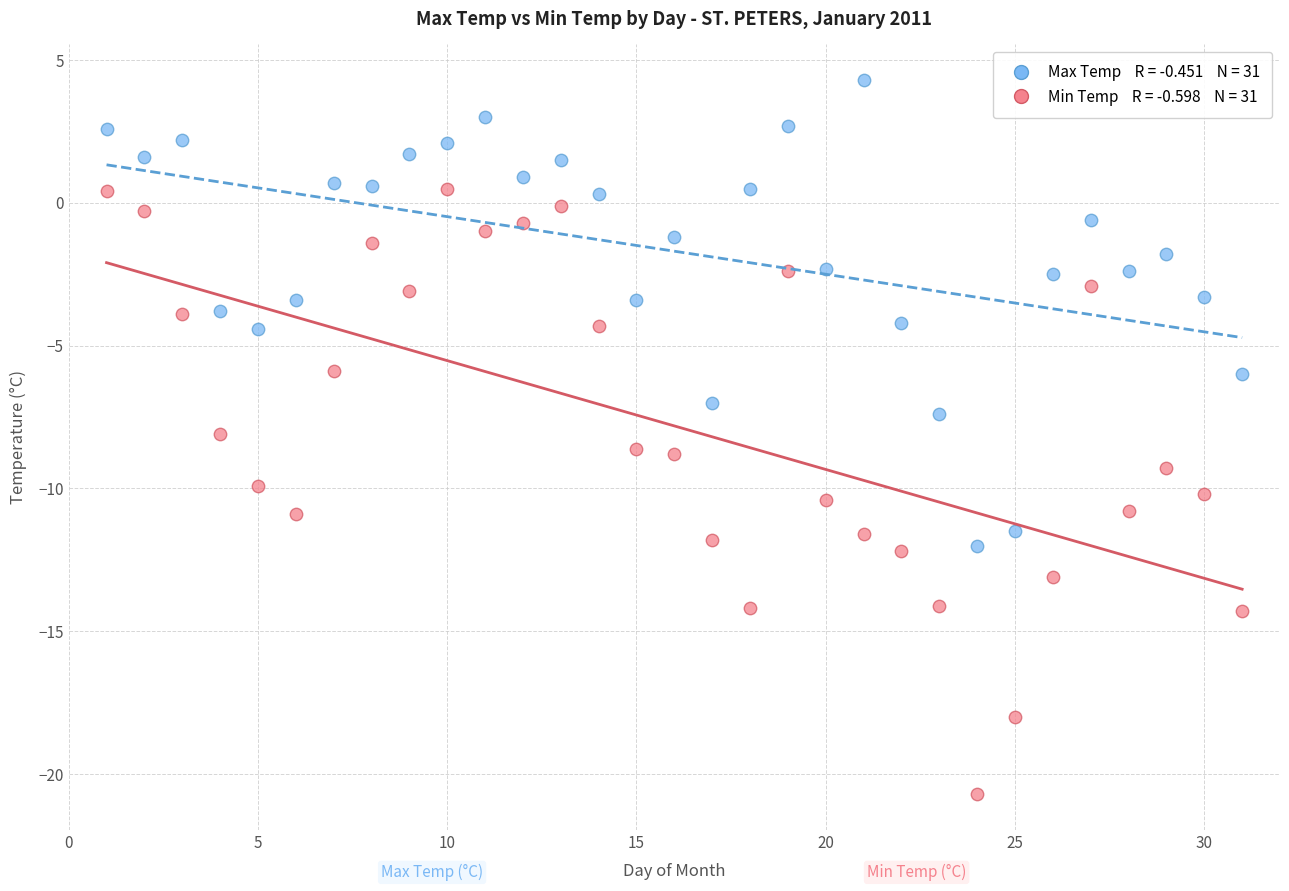

Across all data points, what is the range of X values (max minus min)?

30.0